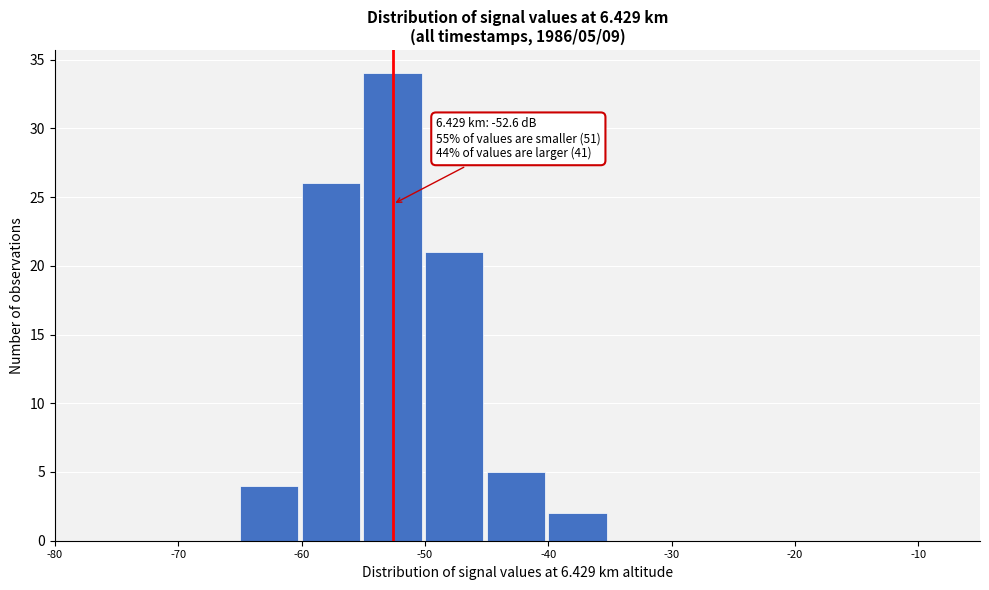

Over which range of the x-axis is the bar tallest?

-55 to -50